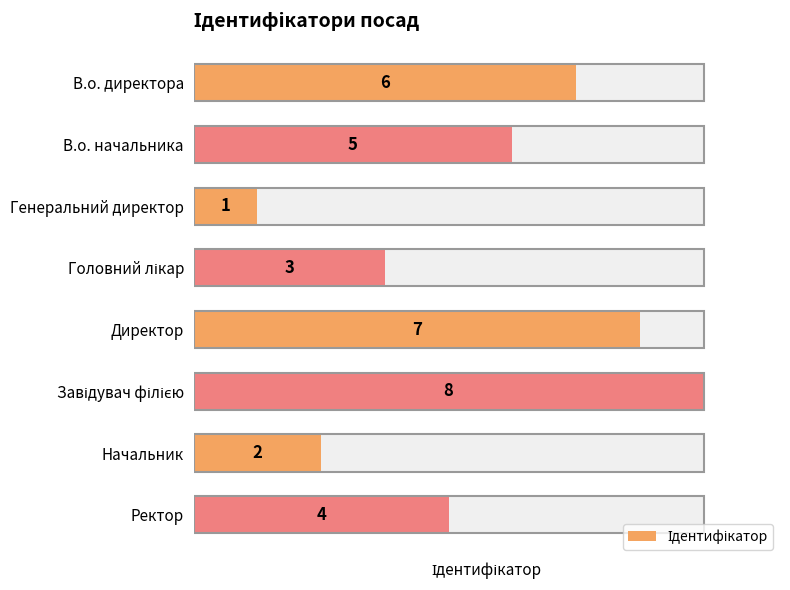

The value at Ректор is 5. True or false?

False